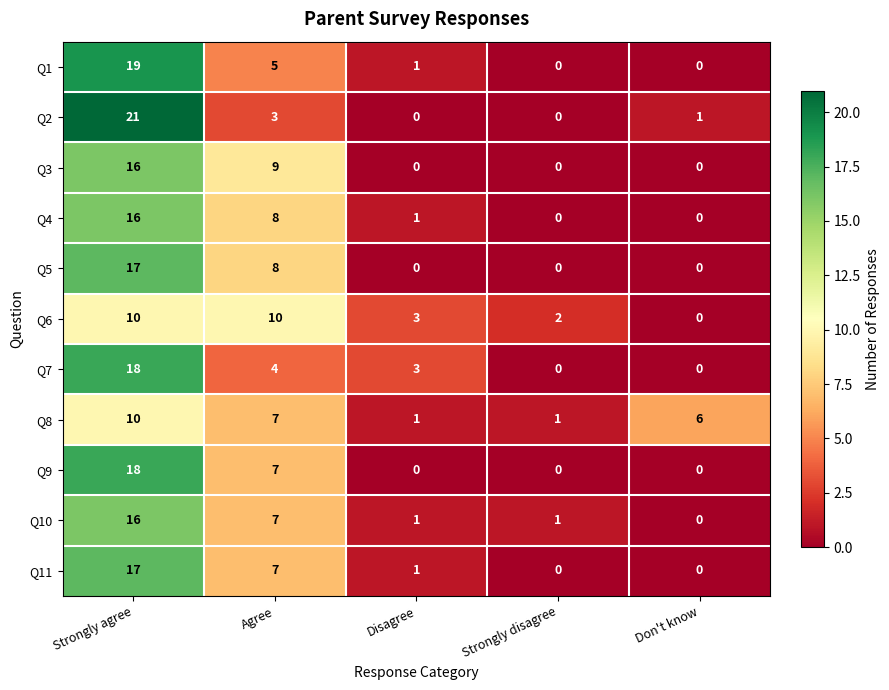

How many positive values does the Q2 series have?

3